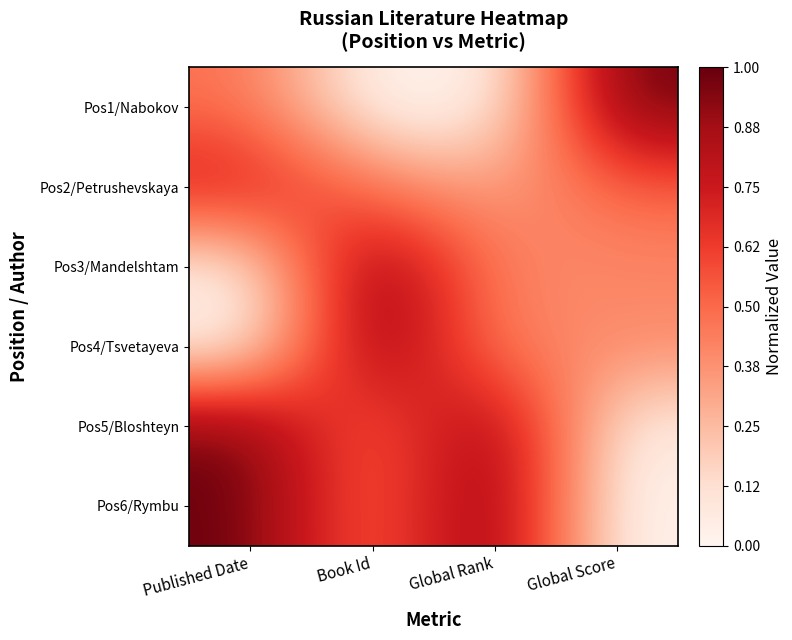

What is the difference between the highest and lowest values at Published Date?

1.0